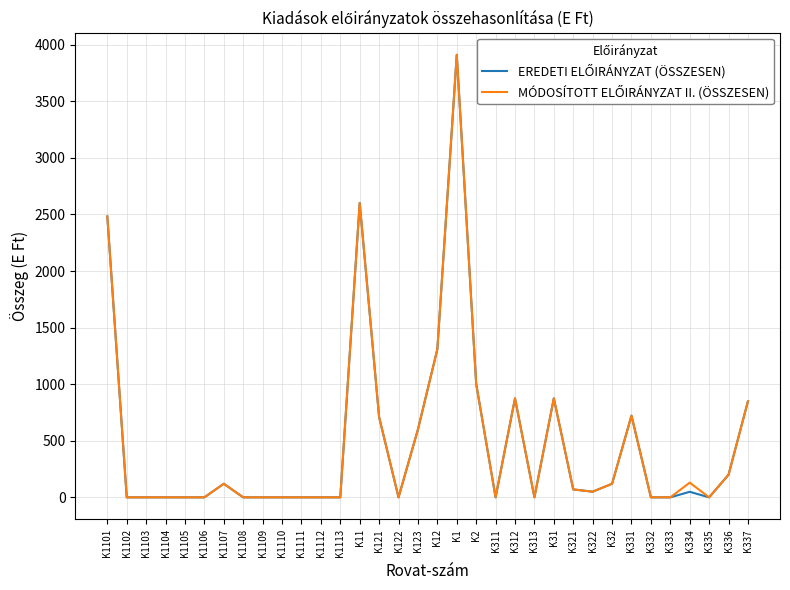

What is the greatest value displayed?

3911